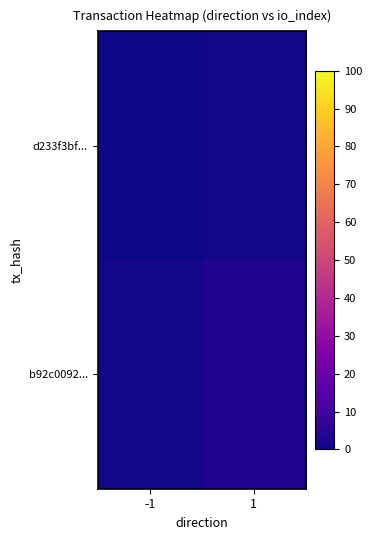

Which category has the lowest value across all series?

-1